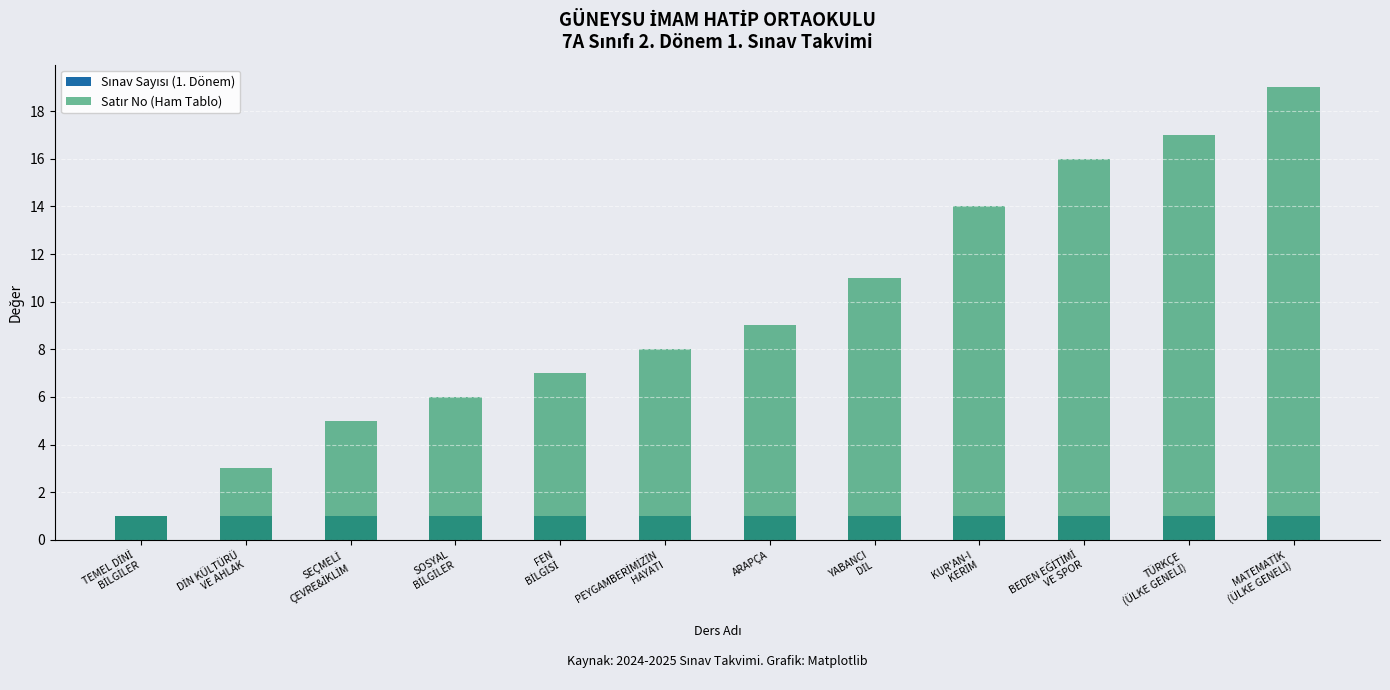

Rank the categories by Sınav Sayısı (1. Dönem) value from lowest to highest.

TEMEL DİNİ
BİLGİLER, DİN KÜLTÜRÜ
VE AHLAK, SEÇMELİ
ÇEVRE&İKLİM, SOSYAL
BİLGİLER, FEN
BİLGİSİ, PEYGAMBERİMİZİN
HAYATI, ARAPÇA, YABANCI
DİL, KUR'AN-I
KERİM, BEDEN EĞİTİMİ
VE SPOR, TÜRKÇE
(ÜLKE GENELİ), MATEMATİK
(ÜLKE GENELİ)